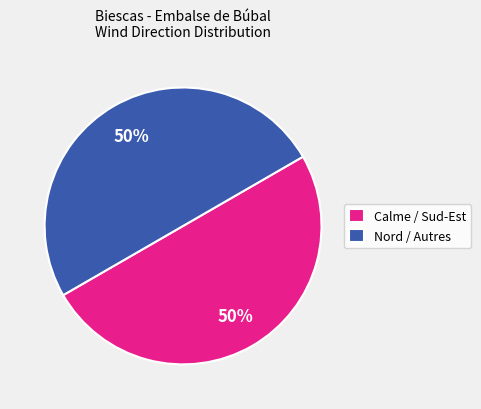

To the nearest percent, what is the average slice percentage?

50%